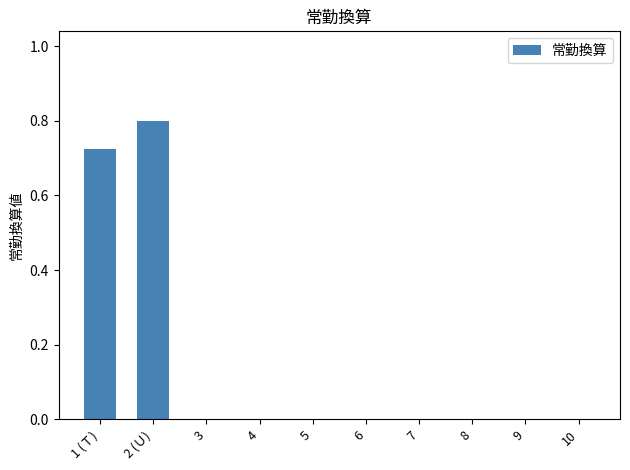

Which label corresponds to the largest value in the chart?

2 (Ｕ)